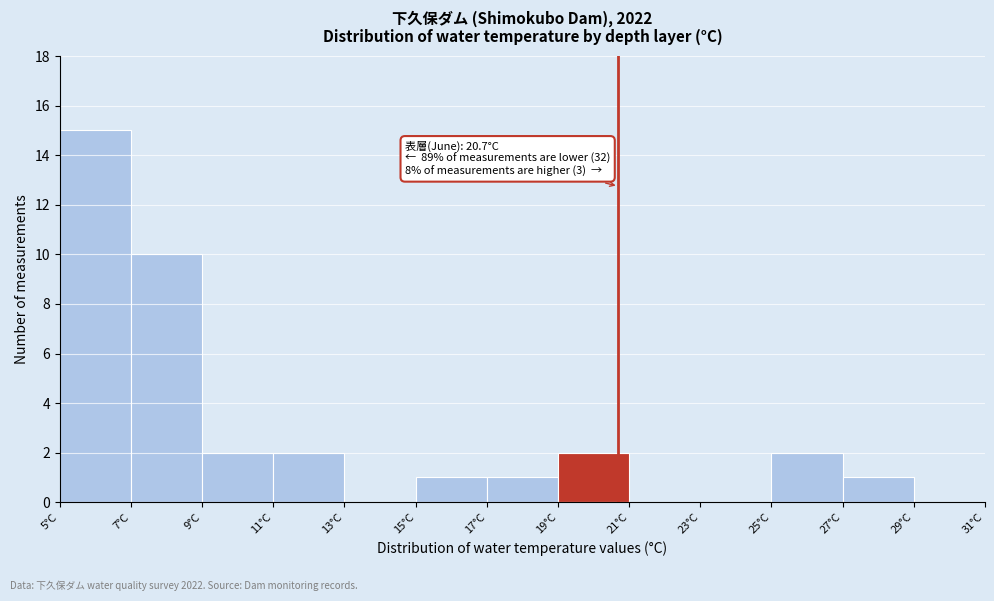

Which range on the x-axis has the tallest bar?

5 to 7